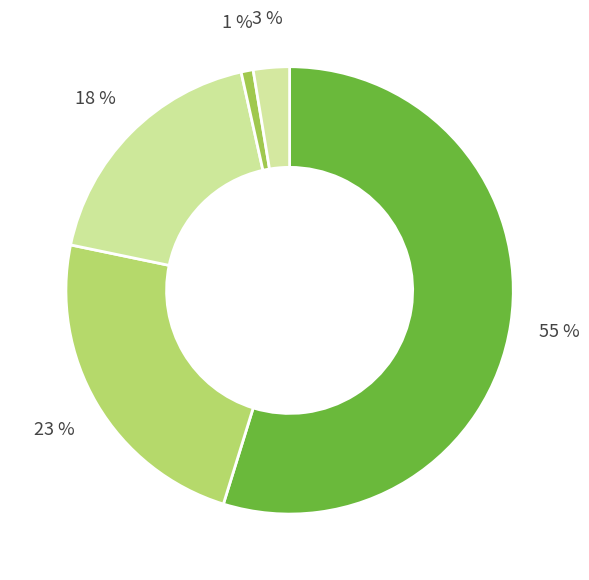

How many segments does this pie chart have?

5